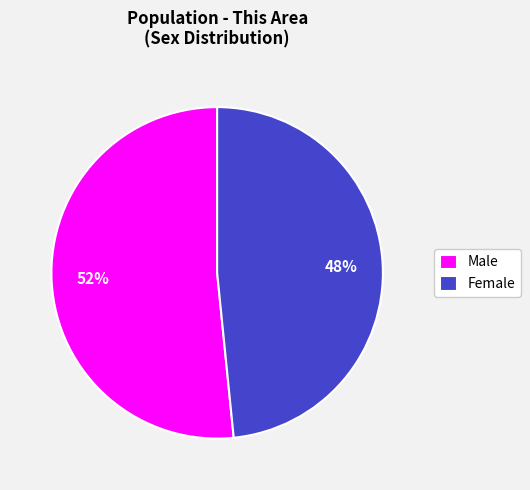

Is it true that Male is 52% of the pie?

True